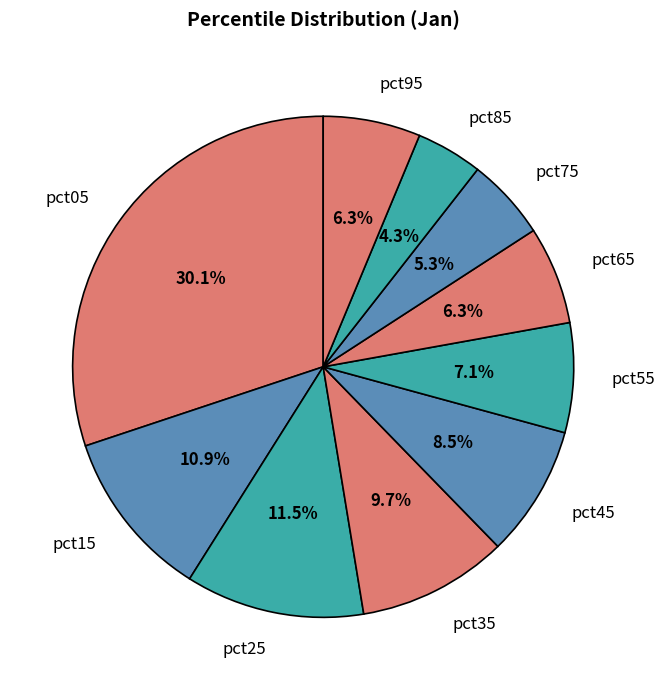

Is there any slice that represents more than half of the pie?

No